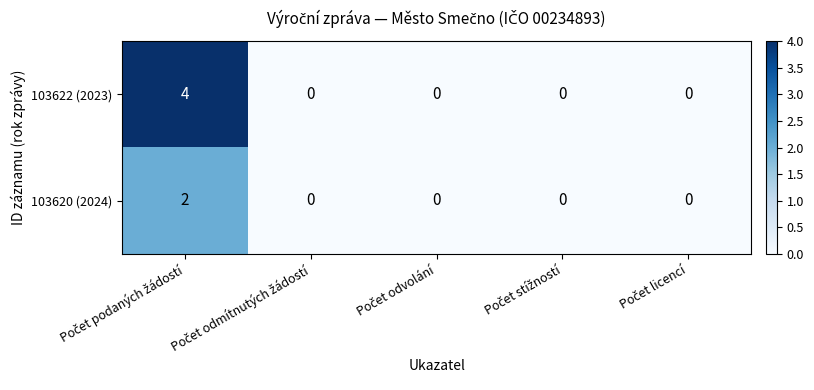

What is the maximum value shown in the chart?

4